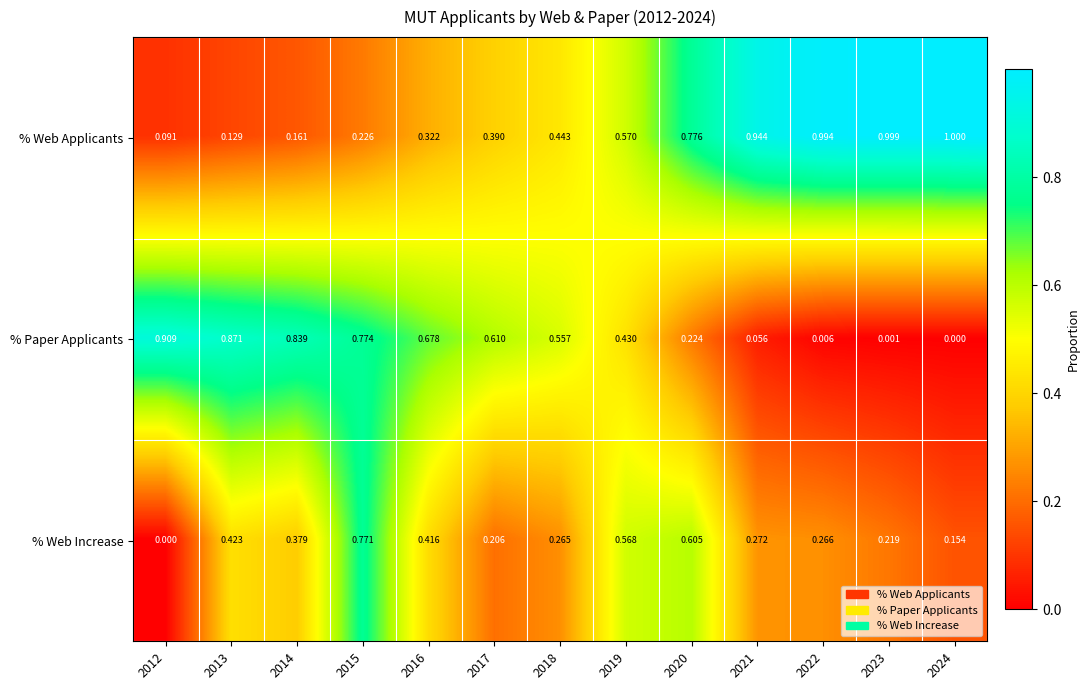

Rank the series at 2024 from lowest to highest value.

% Paper Applicants, % Web Increase, % Web Applicants